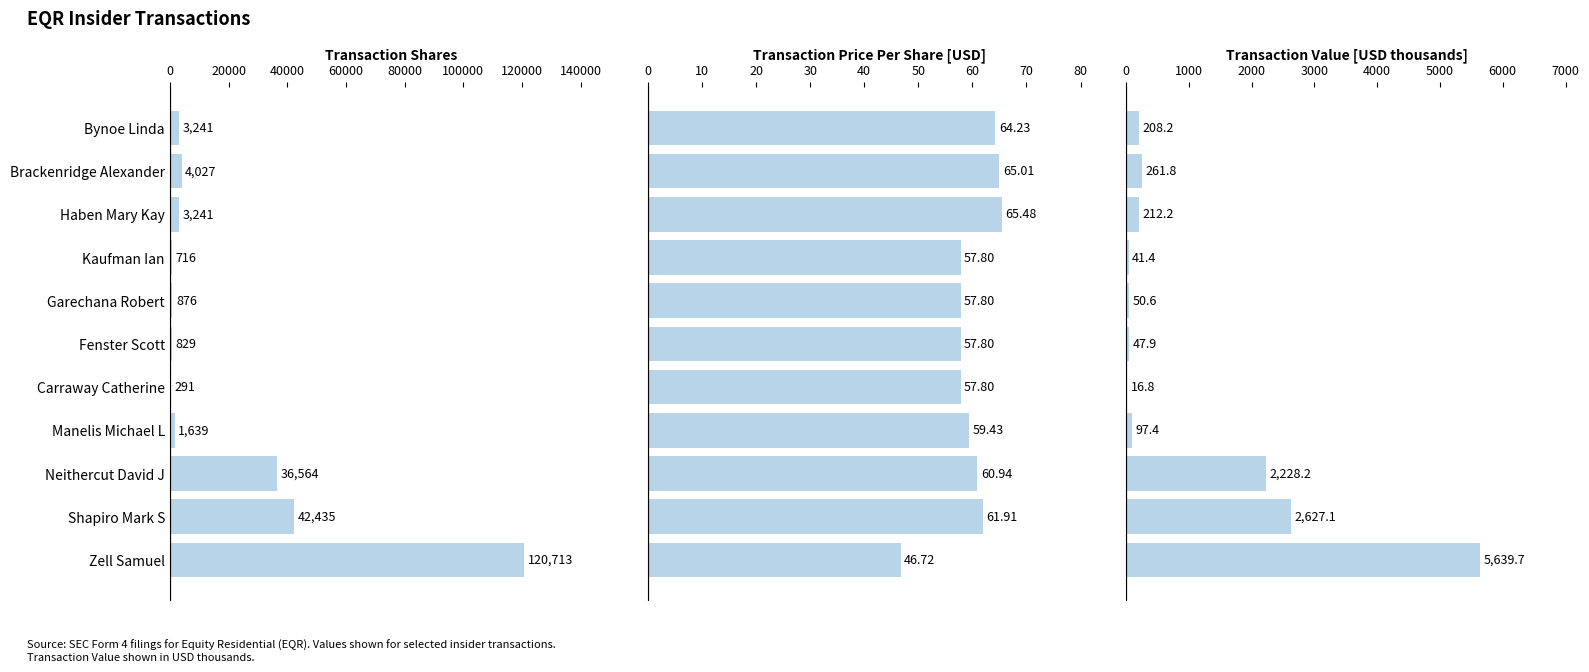

Is it true that transactionValue equals 23.5 at Carraway Catherine?

False